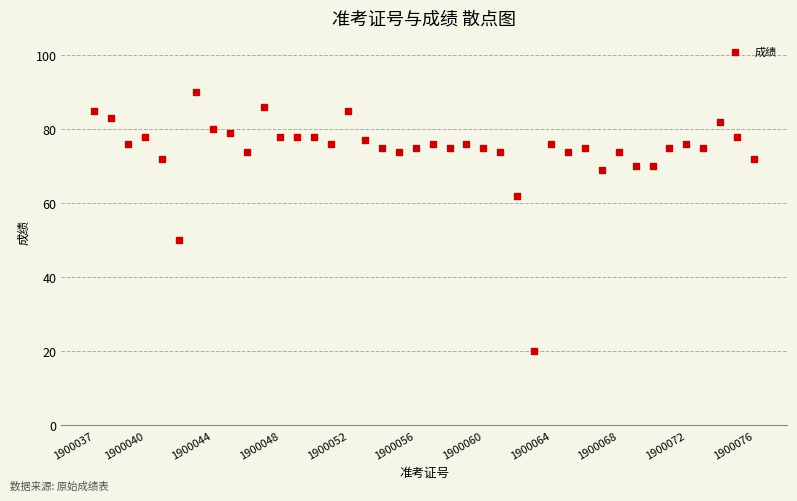

What is the range of X values (max minus min)?

39